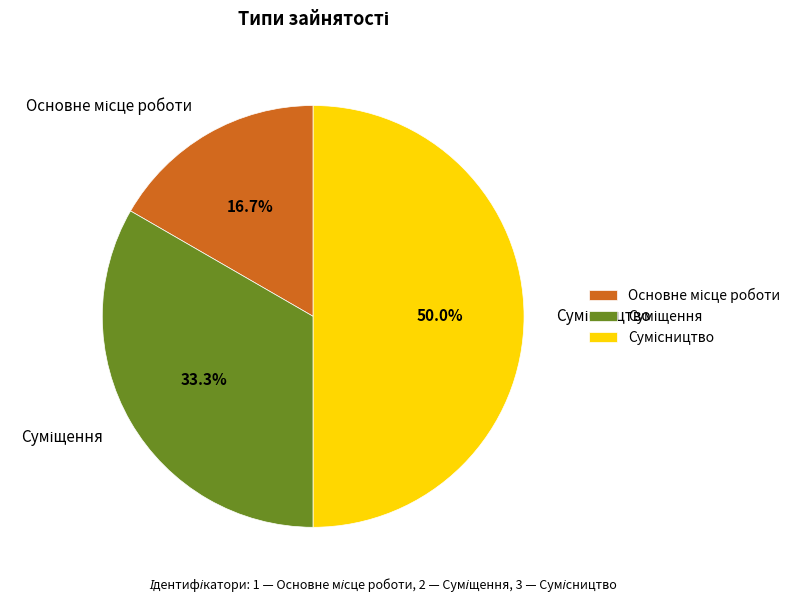

True or false: Основне місце роботи accounts for 17% of the total.

True